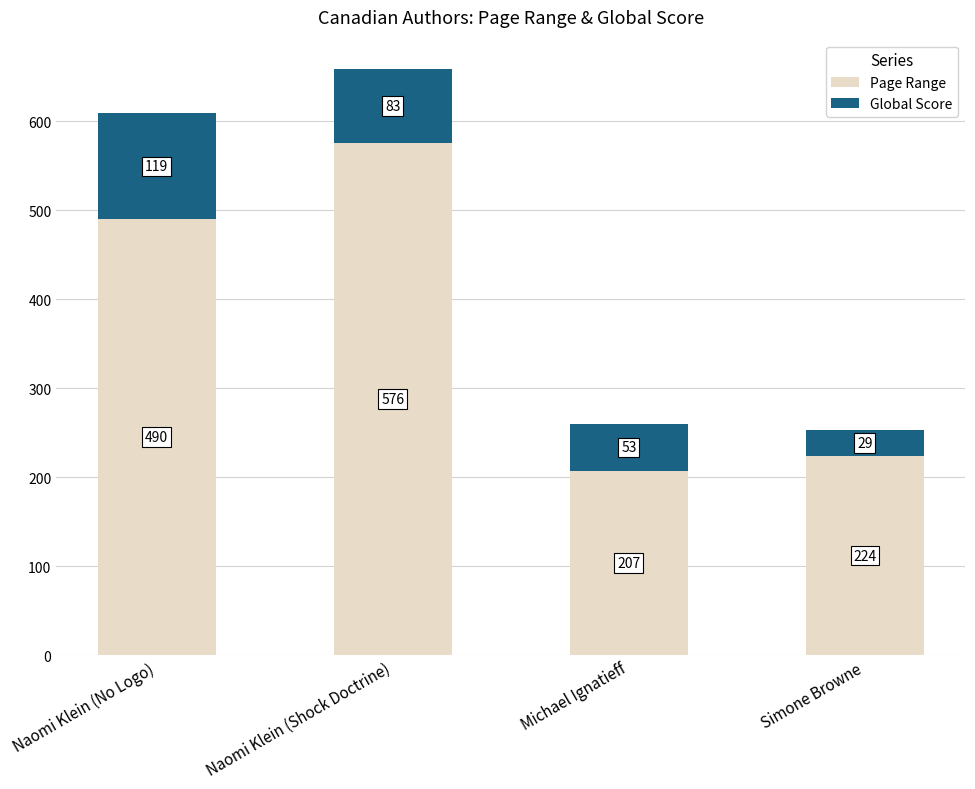

What is the difference between the Page Range values at Michael Ignatieff and Naomi Klein (Shock Doctrine)?

369